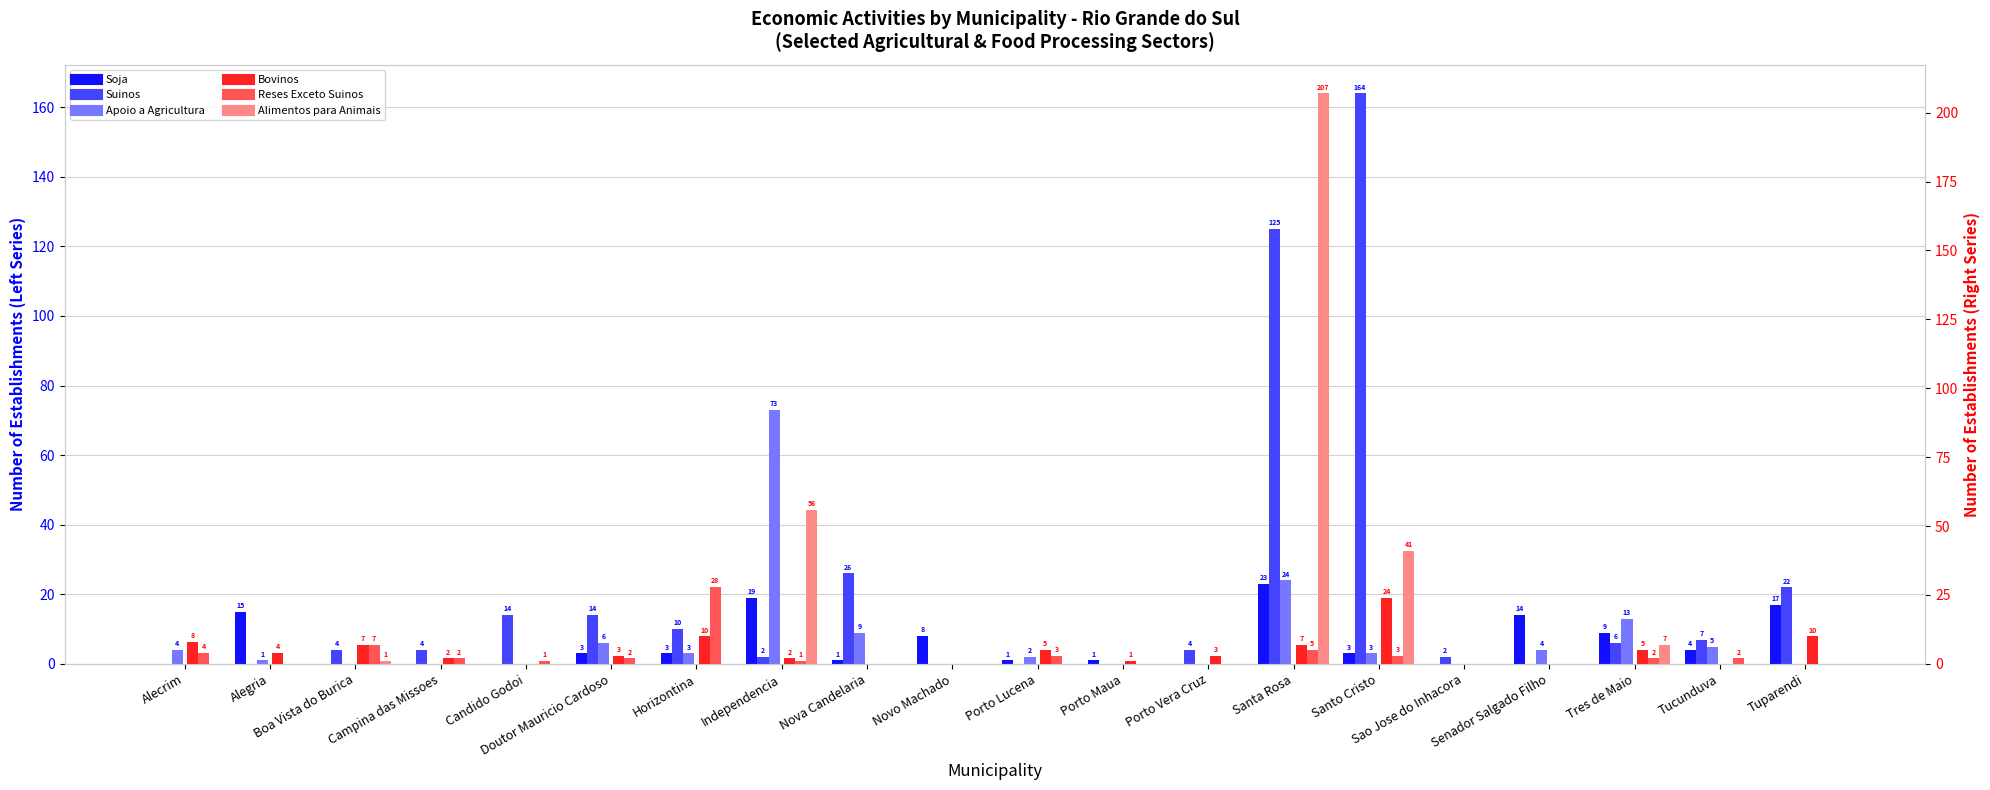

What is the spread (max minus min) of values at Independencia?

72